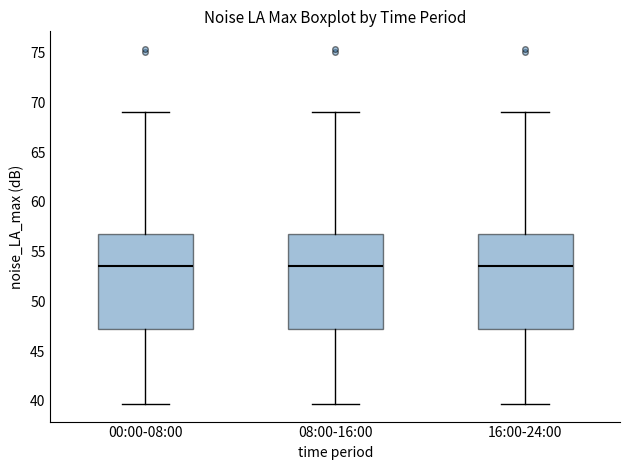

Reading left to right, transcribe this box plot: for each box, give where its median line is, the range the box spans, and where its two whiskers end, as read against the y-axis. The values are not printed on the chart, so give them approximately, as read against the axis.

00:00-08:00: median 53.5, box 47.0 to 57.0, whiskers 39.5 to 69.0
08:00-16:00: median 53.5, box 47.0 to 57.0, whiskers 39.5 to 69.0
16:00-24:00: median 53.5, box 47.0 to 57.0, whiskers 39.5 to 69.0